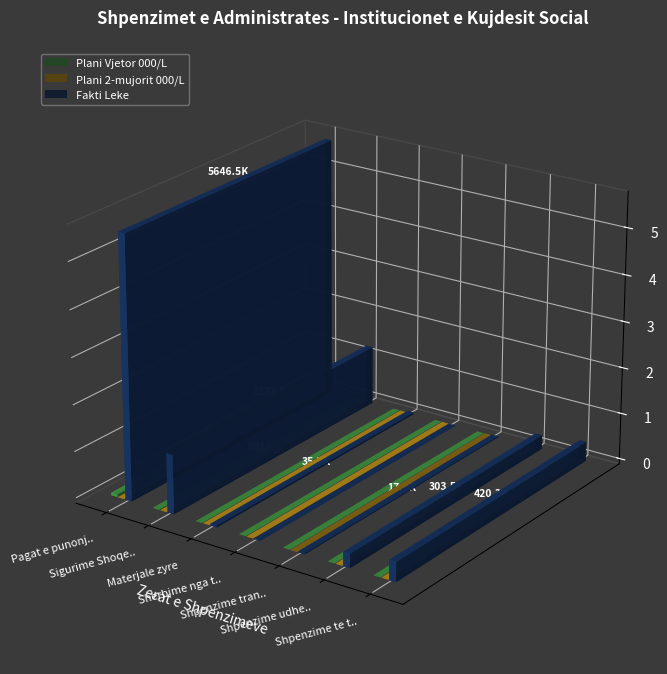

At which category is the sum across all series the highest?

Pagat e punonjesve